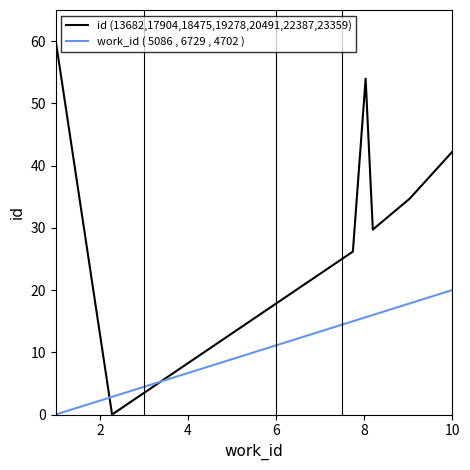

Which series has the largest range (max minus min)?

id (13682,17904,18475,19278,20491,22387,23359)